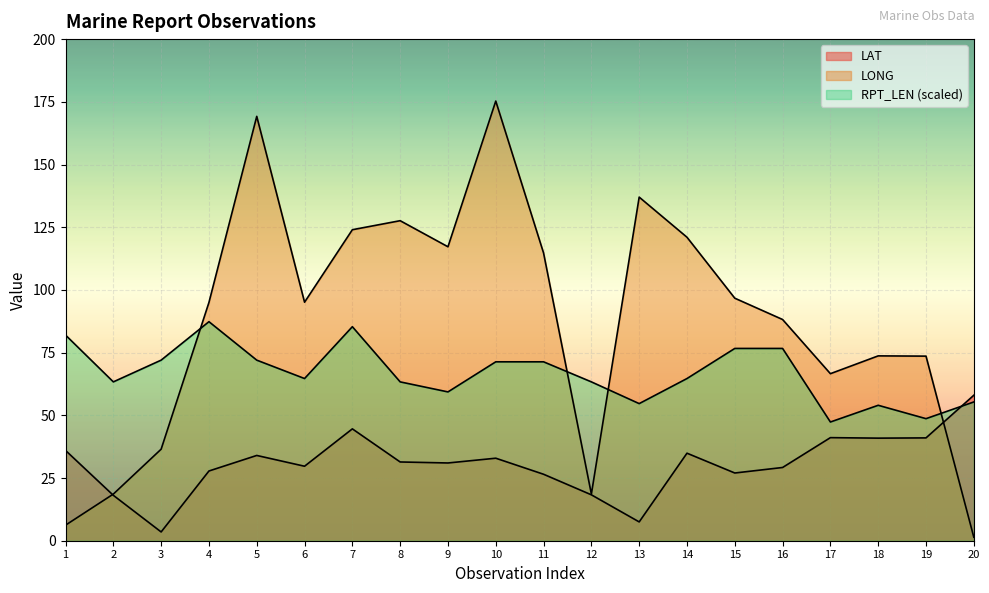

Reading right to left, transcribe all the data shown in this chart.

LAT: 20=58.0	19=41.0	18=40.9	17=41.1	16=29.2	15=27.0	14=34.9	13=7.5	12=18.3	11=26.5	10=32.9	9=31.0	8=31.4	7=44.6	6=29.7	5=34.0	4=27.8	3=3.5	2=18.1	1=36.0
LONG: 20=1.4	19=73.6	18=73.7	17=66.6	16=88.2	15=96.7	14=121.0	13=137.0	12=18.6	11=114.7	10=175.3	9=117.2	8=127.6	7=124.0	6=95.1	5=169.2	4=95.0	3=36.5	2=18.6	1=6.2
RPT_LEN: 20=55.3	19=48.7	18=54.0	17=47.3	16=76.7	15=76.7	14=64.7	13=54.7	12=63.3	11=71.3	10=71.3	9=59.3	8=63.3	7=85.3	6=64.7	5=72.0	4=87.3	3=72.0	2=63.3	1=82.0